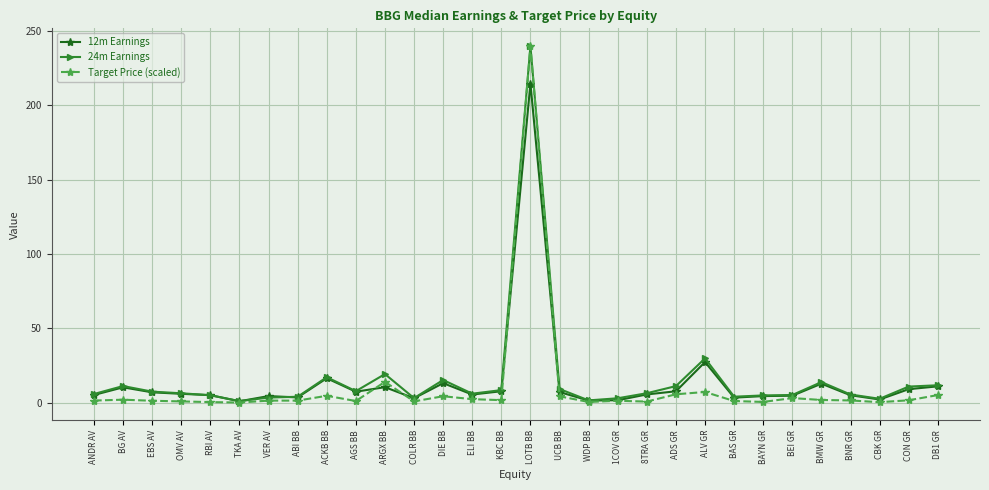

List the series in order of their overall mean, highest first.

24m Earnings, 12m Earnings, Target Price (scaled)